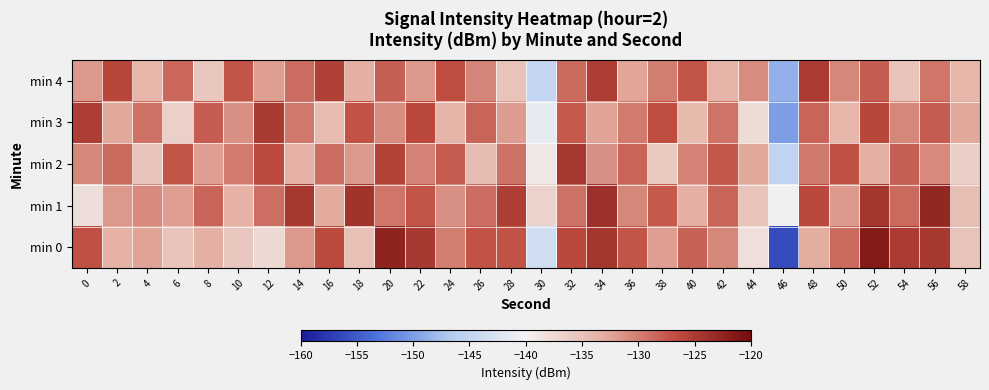

Which series has the largest total across all categories?

min 1